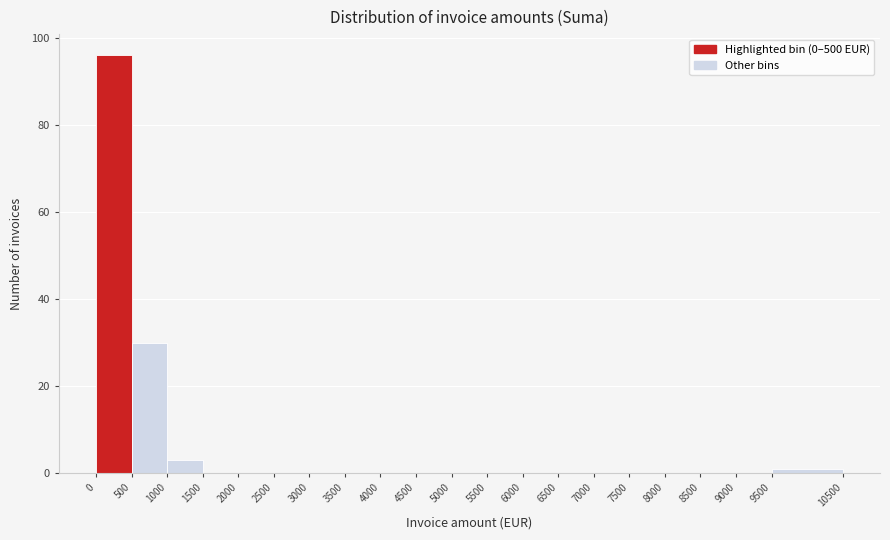

Reading left to right, list every bar in this chart as the range it spans on the x-axis followed by its height. The values are not printed on the chart, so give them approximately, as read against the axis.

0 to 500: 96
500 to 1000: 30
1000 to 1500: 4
1500 to 2000: 0
2000 to 2500: 0
2500 to 3000: 0
3000 to 3500: 0
3500 to 4000: 0
4000 to 4500: 0
4500 to 5000: 0
5000 to 5500: 0
5500 to 6000: 0
6000 to 6500: 0
6500 to 7000: 0
7000 to 7500: 0
7500 to 8000: 0
8000 to 8500: 0
8500 to 9000: 0
9000 to 9500: 0
9500 to 10500: under 2